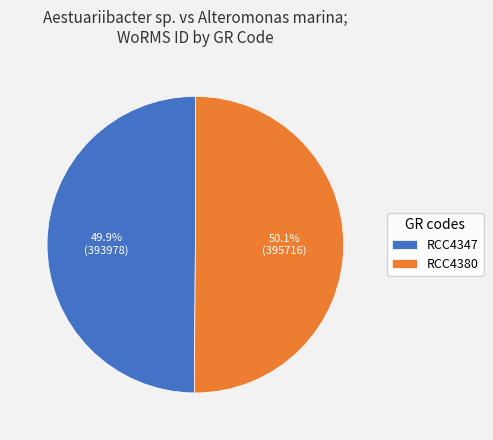

How many segments does this pie chart have?

2